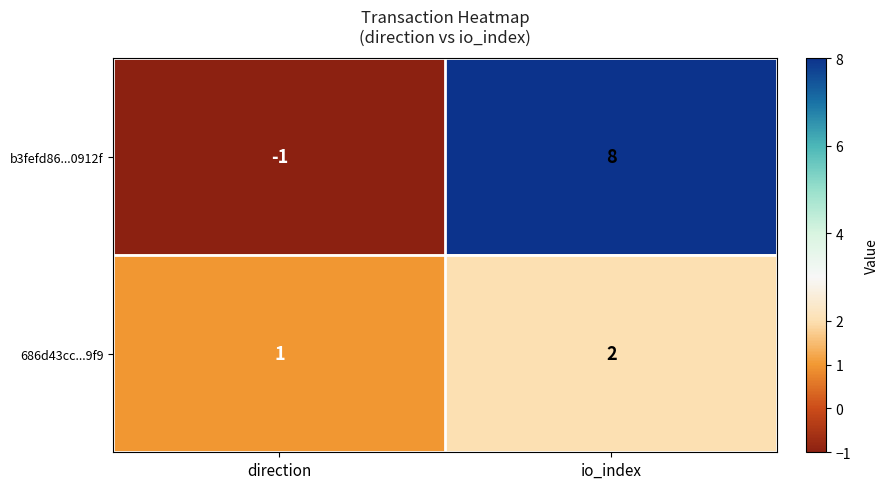

Count the number of data series in this chart.

2